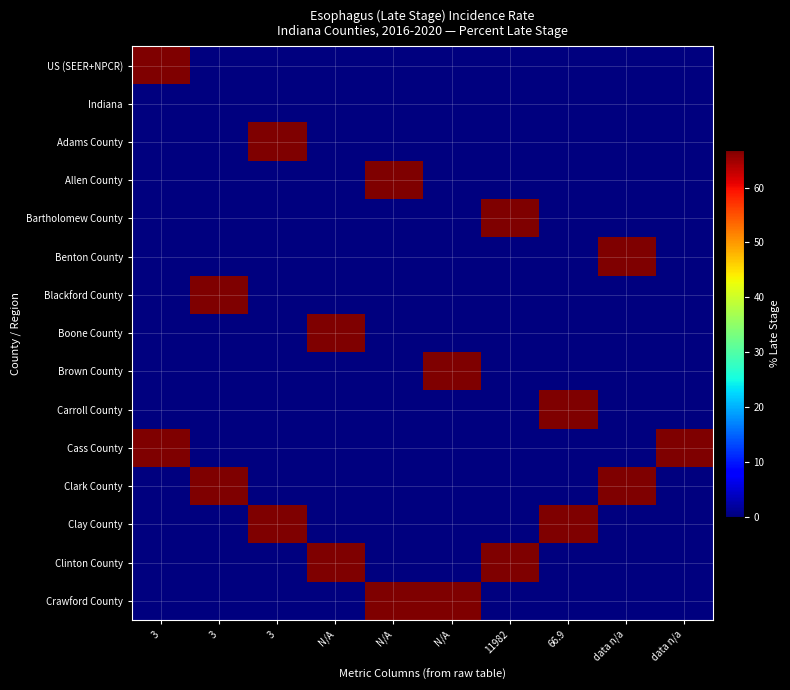

Which series has the widest spread of values?

US (SEER+NPCR)